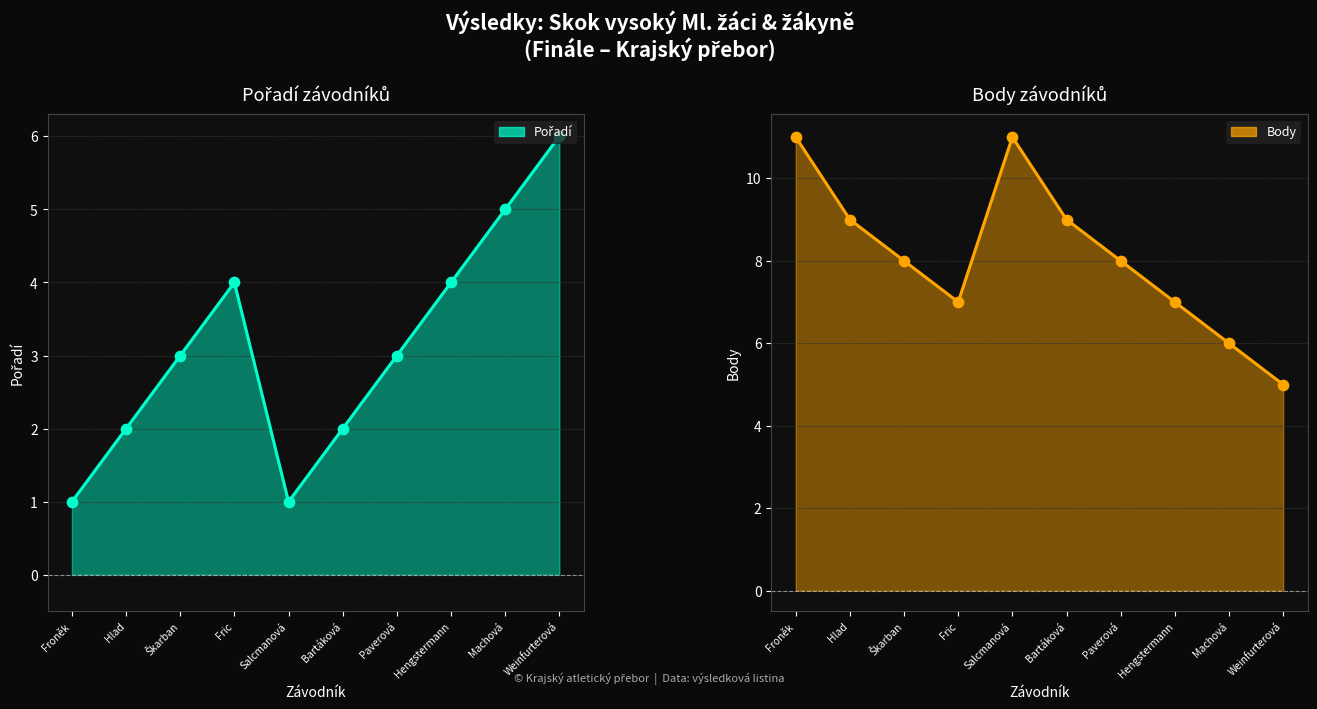

Is the value of Body at Salcmanová greater than the value of Pořadí at Paverová?

Yes